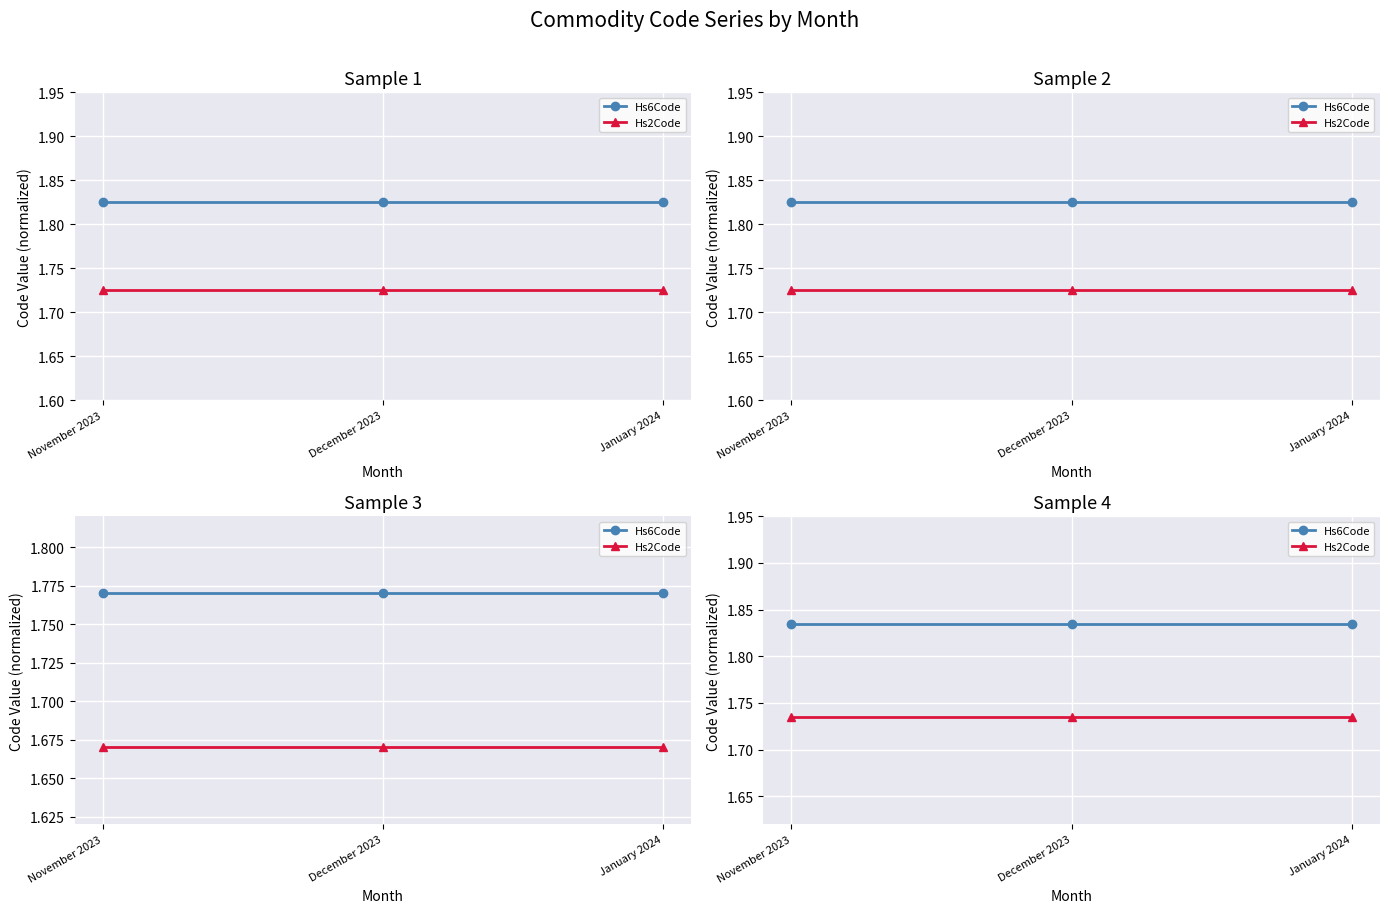

Is the value of Hs2Code at November 2023 greater than the value of Hs6Code at December 2023?

No